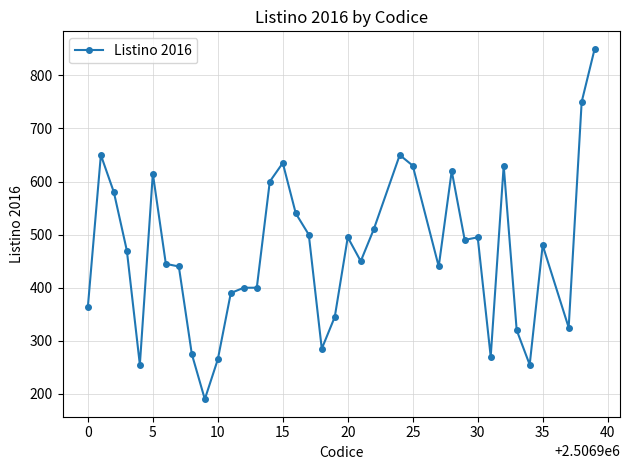

What is the value of the 28th point from the left?

490